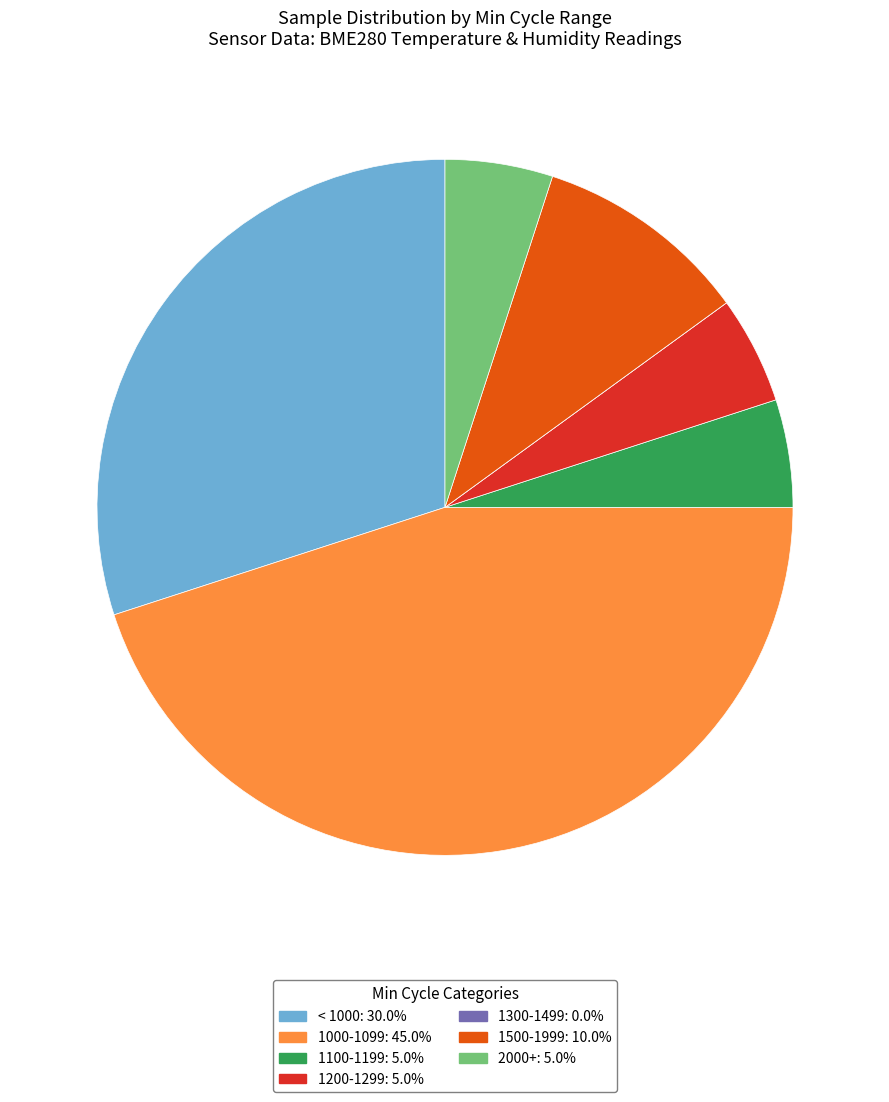

Is there a majority slice in this chart?

No